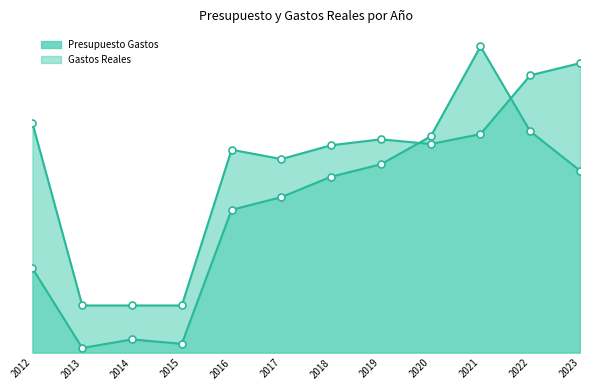

Is the value of Gastos Reales at 2012 greater than the value of Presupuesto Gastos at 2012?

No